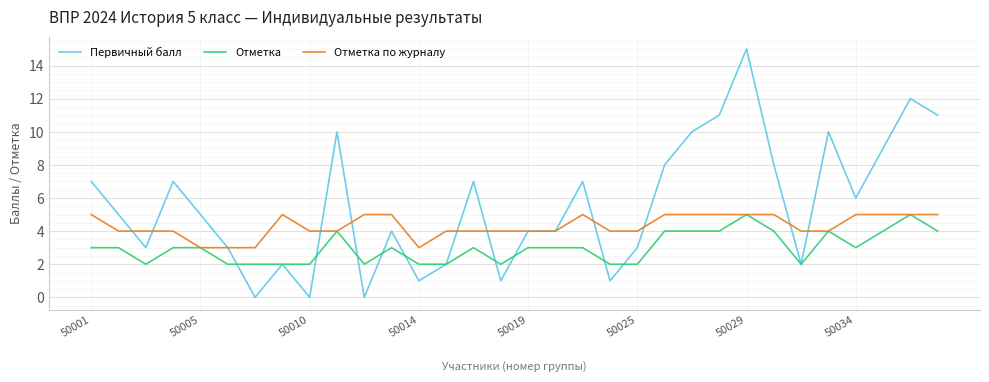

How many lines are shown in the chart?

3